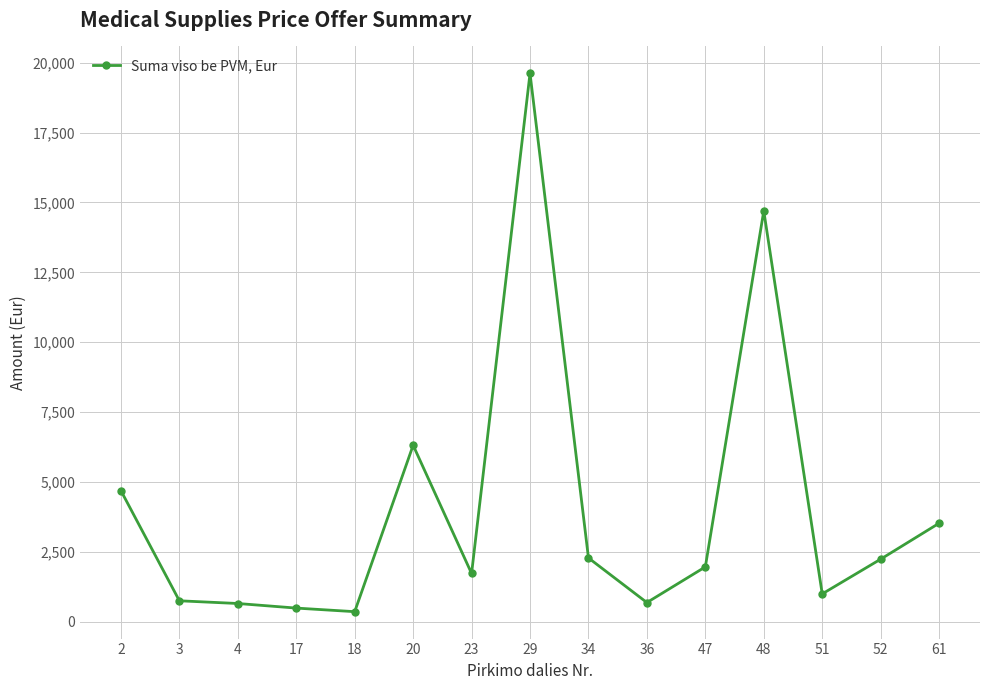

The value at 23 is 1725.0. True or false?

True